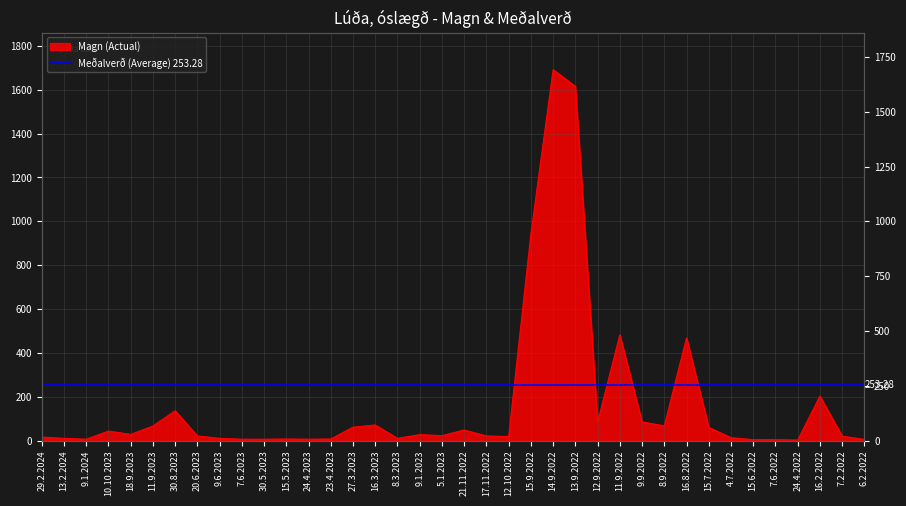

Reading left to right, what are all the values shown in this chart?

29.2.2024=16	13.2.2024=10	9.1.2024=6	10.10.2023=43	18.9.2023=28	11.9.2023=66	30.8.2023=136	20.6.2023=21	9.6.2023=10	7.6.2023=6	30.5.2023=6	15.5.2023=7	24.4.2023=6	23.4.2023=7	27.3.2023=61	16.3.2023=71	8.3.2023=10	9.1.2023=27	5.1.2023=22	21.11.2022=48	17.11.2022=21	12.10.2022=18	15.9.2022=942	14.9.2022=1692	13.9.2022=1616	12.9.2022=84	11.9.2022=482	9.9.2022=85	8.9.2022=67	16.8.2022=468	15.7.2022=60	4.7.2022=13	15.6.2022=4	7.6.2022=4	24.4.2022=2	16.2.2022=203	7.2.2022=20	6.2.2022=5